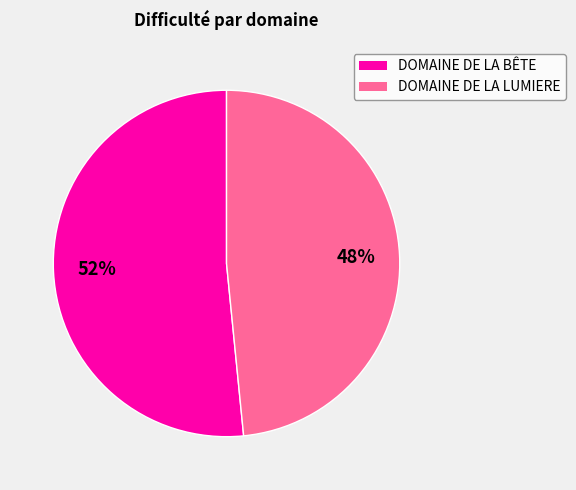

To the nearest percent, what is the combined percentage of DOMAINE DE LA LUMIERE and DOMAINE DE LA BÊTE?

100%